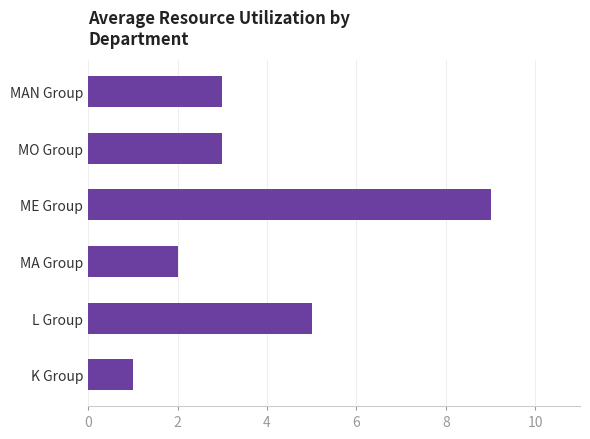

What is the difference between the maximum and minimum values?

8